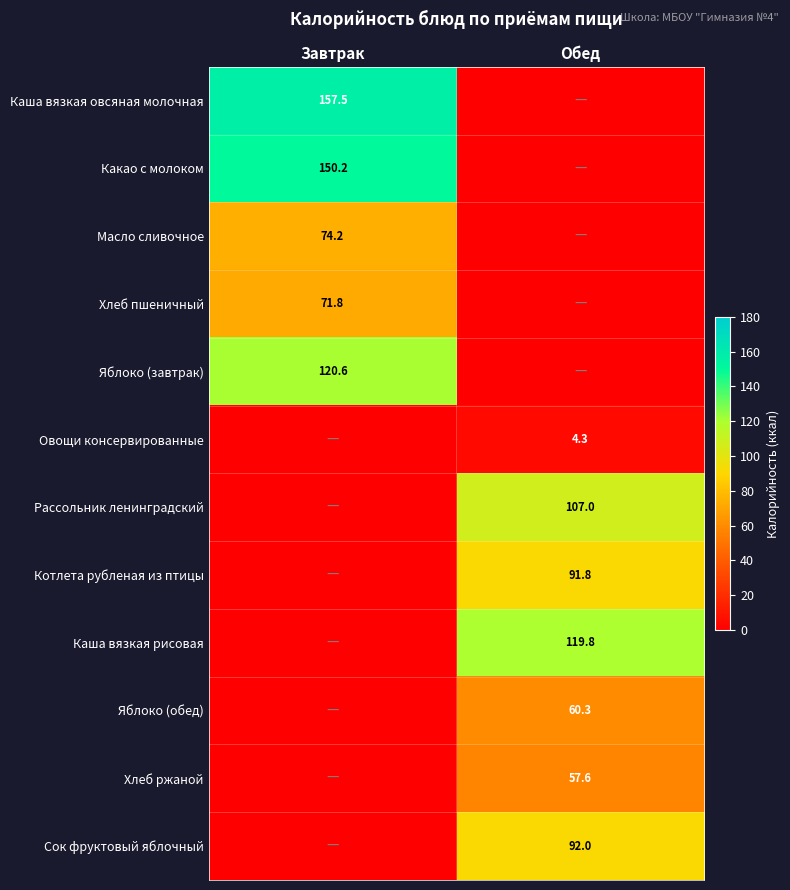

What is the spread (max minus min) of values at Обед?

119.8